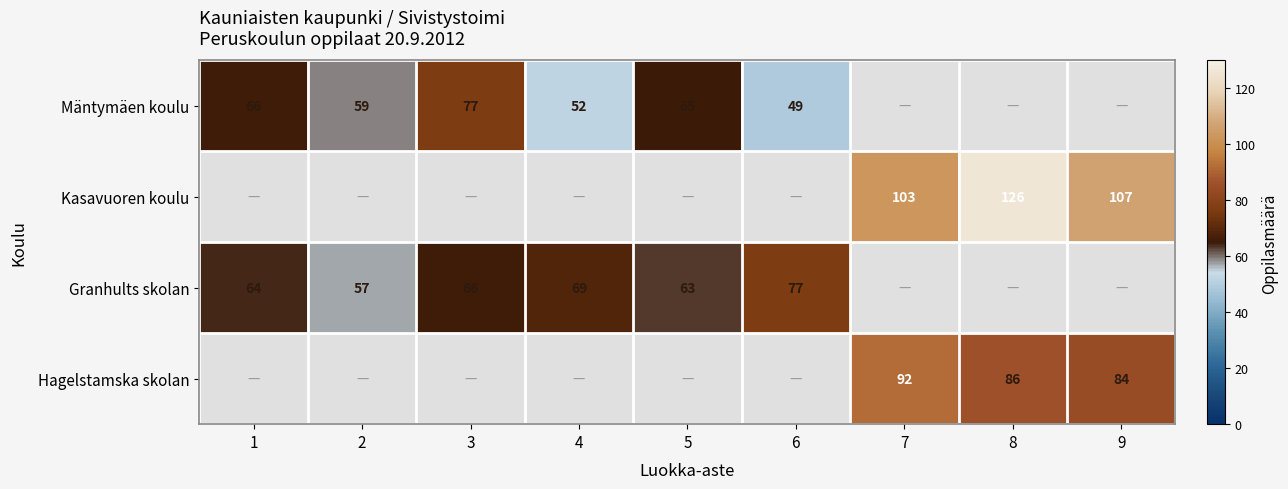

True or false: Hagelstamska skolan has a value of 86 at 8.

True